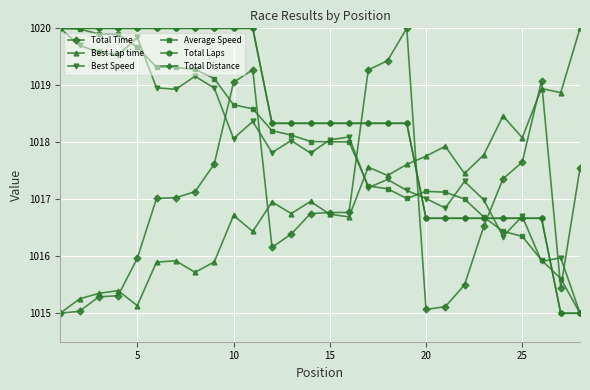

How many series are shown in this chart?

6